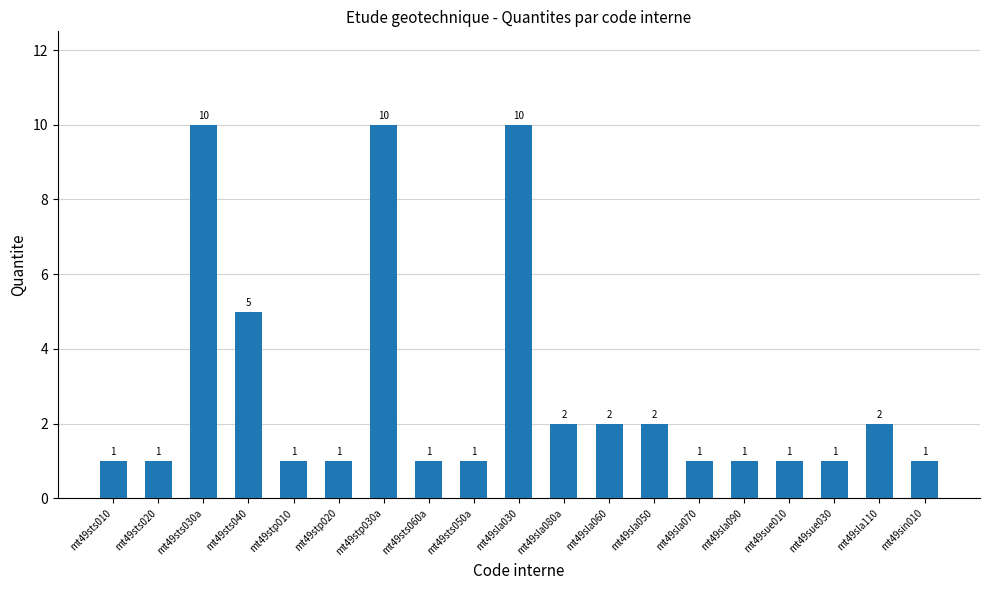

What is the change in value from mt49sts010 to mt49sts040?

+4